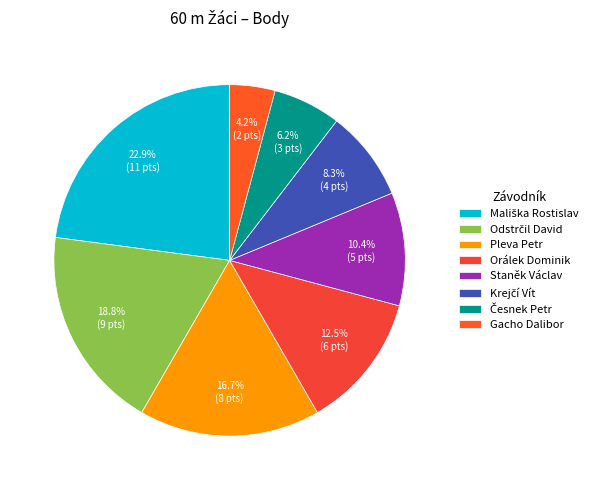

How many slices are in this pie chart?

8